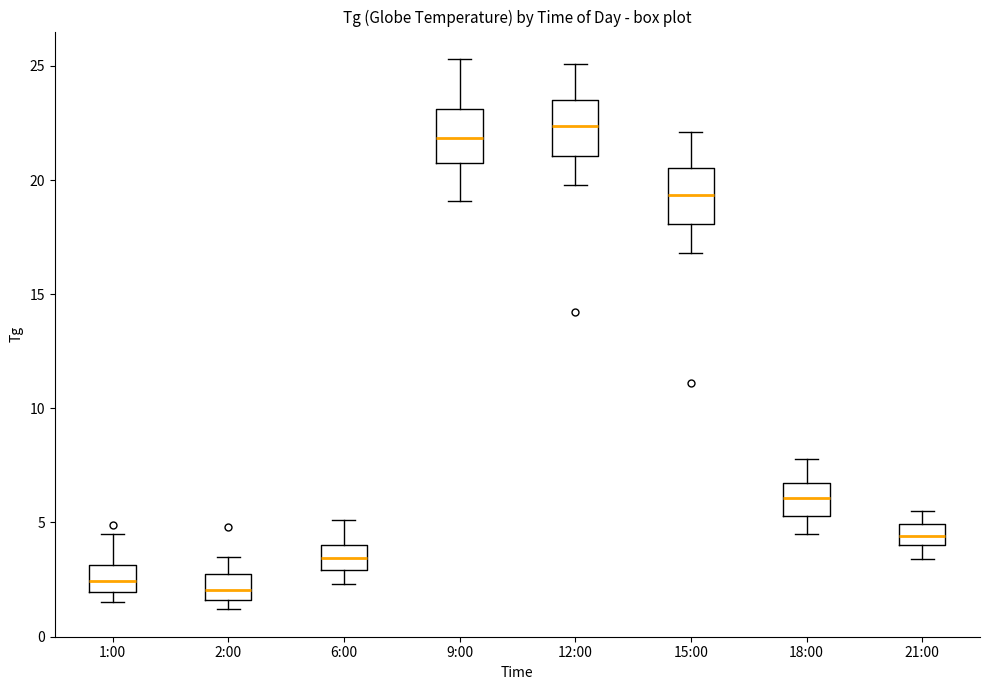

Reading left to right, transcribe this box plot: for each box, give where its median line is, the range the box spans, and where its two whiskers end, as read against the y-axis. The values are not printed on the chart, so give them approximately, as read against the axis.

1:00: median 2.5, box 2.0 to 3.0, whiskers 1.5 to 4.5
2:00: median 2.0, box 1.5 to 2.5, whiskers 1.0 to 3.5
6:00: median 3.5, box 3.0 to 4.0, whiskers 2.5 to 5.0
9:00: median 22.0, box 21.0 to 23.0, whiskers 19.0 to 25.5
12:00: median 22.5, box 21.0 to 23.5, whiskers 20.0 to 25.0
15:00: median 19.5, box 18.0 to 20.5, whiskers 17.0 to 22.0
18:00: median 6.0, box 5.5 to 6.5, whiskers 4.5 to 8.0
21:00: median 4.5, box 4.0 to 5.0, whiskers 3.5 to 5.5